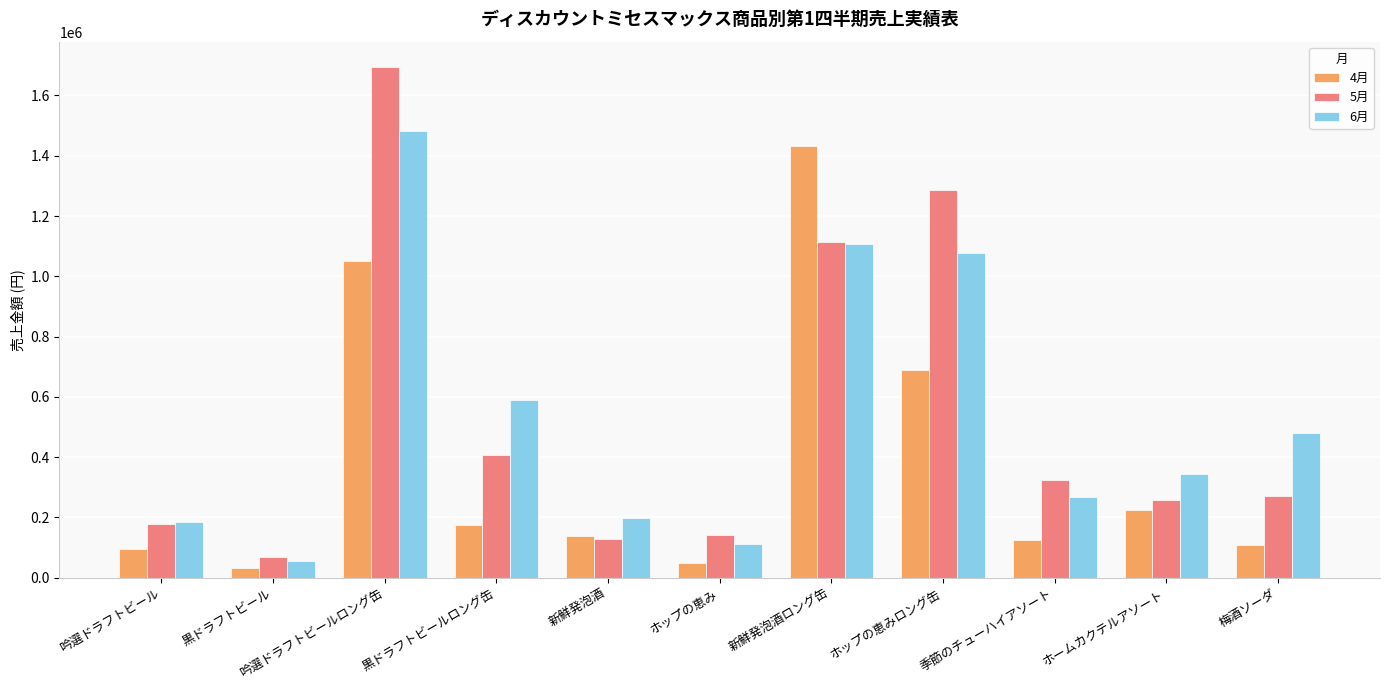

What is the maximum value for 5月?

1693800